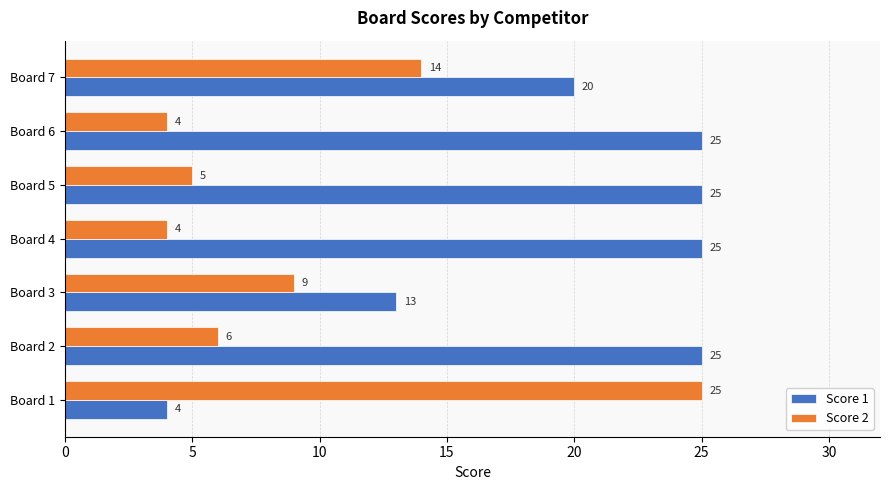

What is the sum of the Score 1 values at Board 5 and Board 2?

50